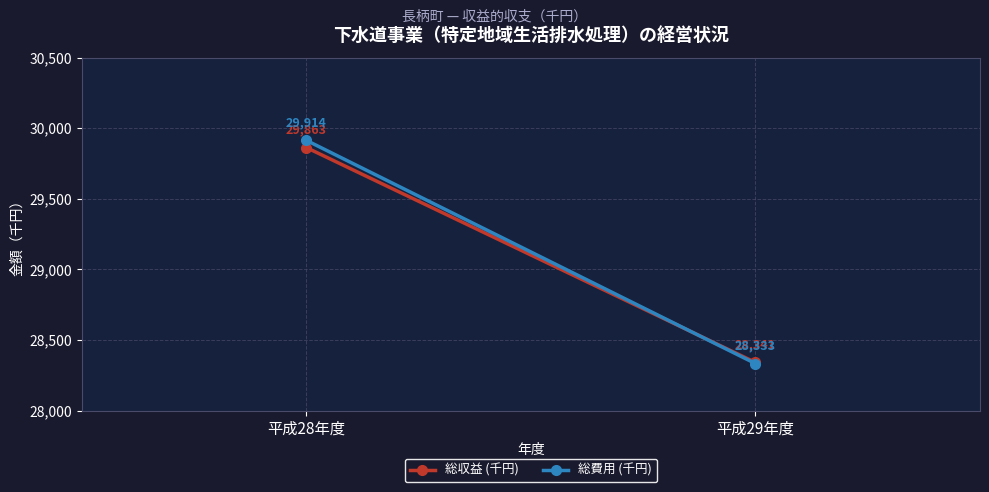

List the labels in order of 総収益 (千円) value, smallest first.

平成29年度, 平成28年度